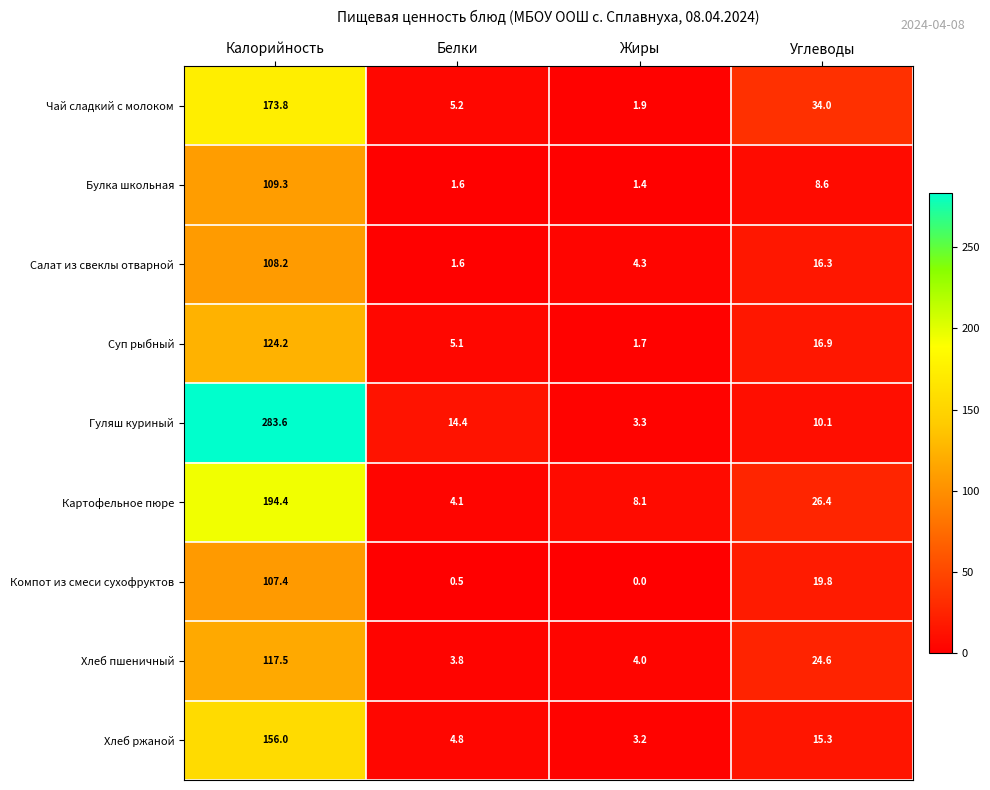

What is the difference between the second highest and second lowest values in the Хлеб ржаной series?

10.5